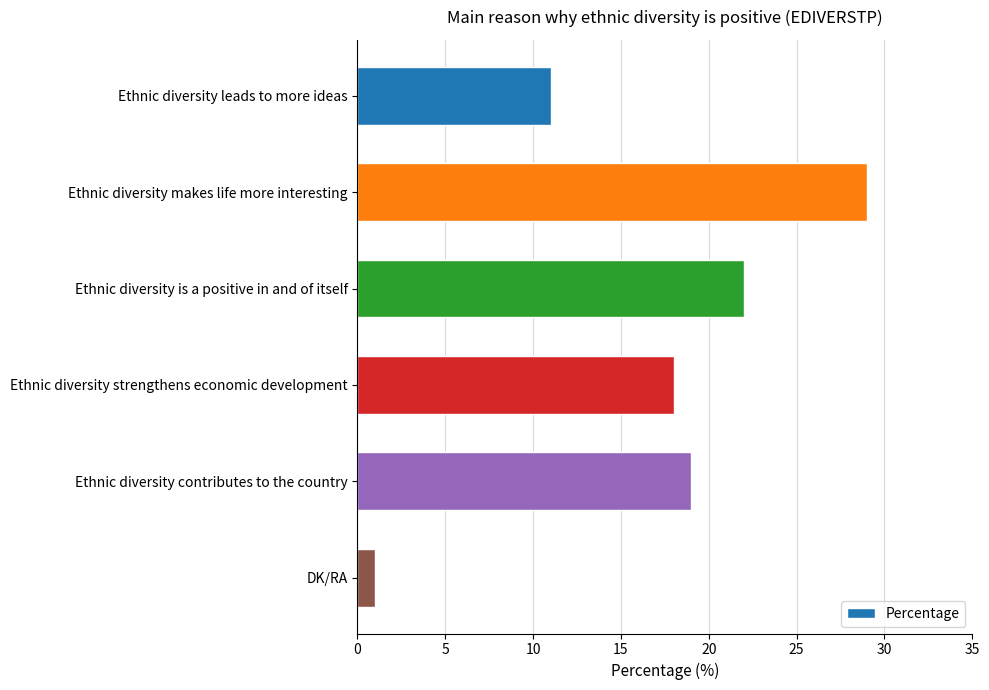

Reading bottom to top, what are all the values shown in this chart?

1	19	18	22	29	11